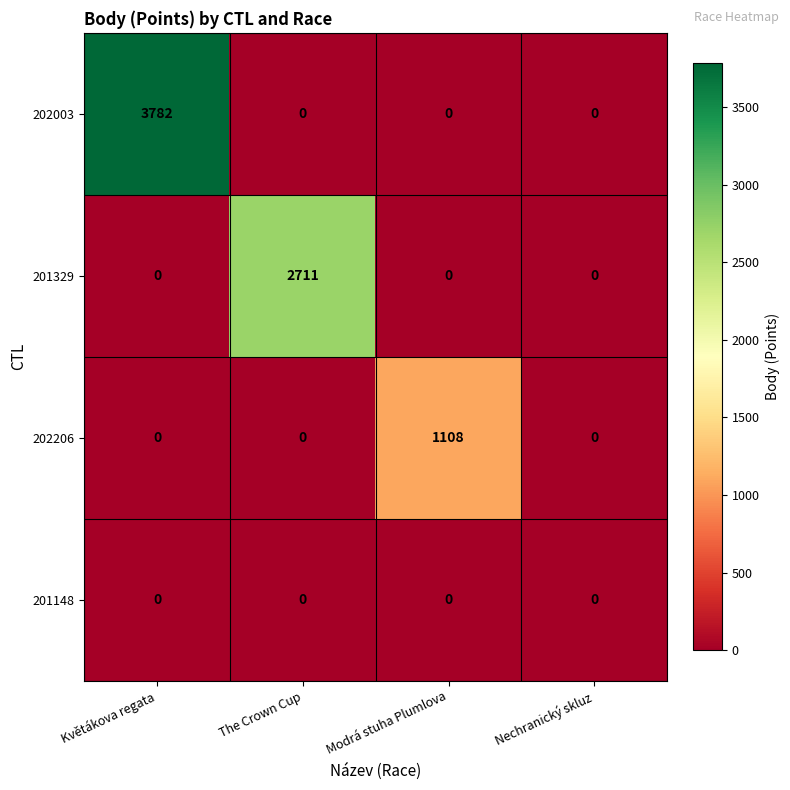

What is the total value across all series at Modrá stuha Plumlova?

1108